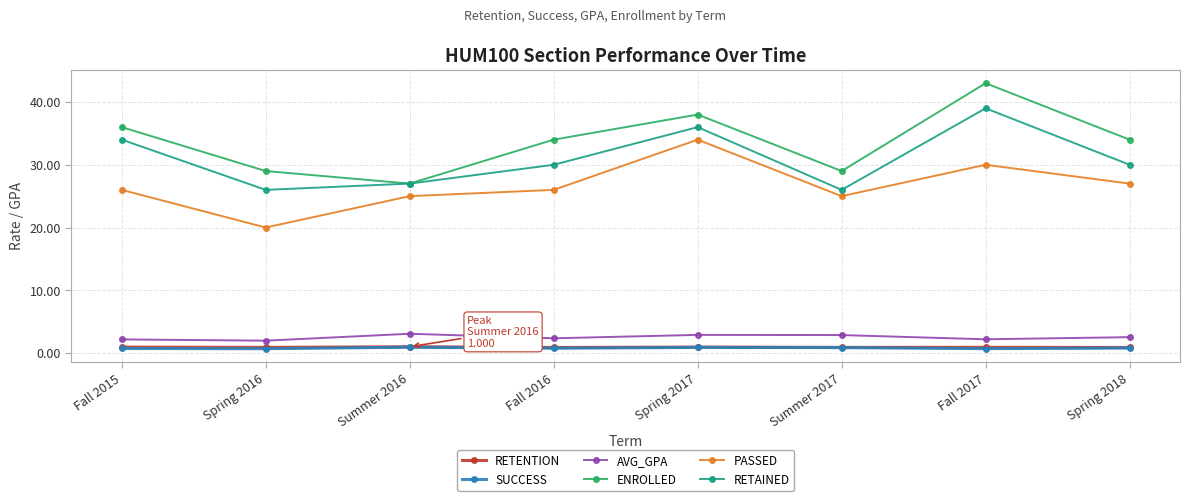

Which series has the largest range (max minus min)?

ENROLLED